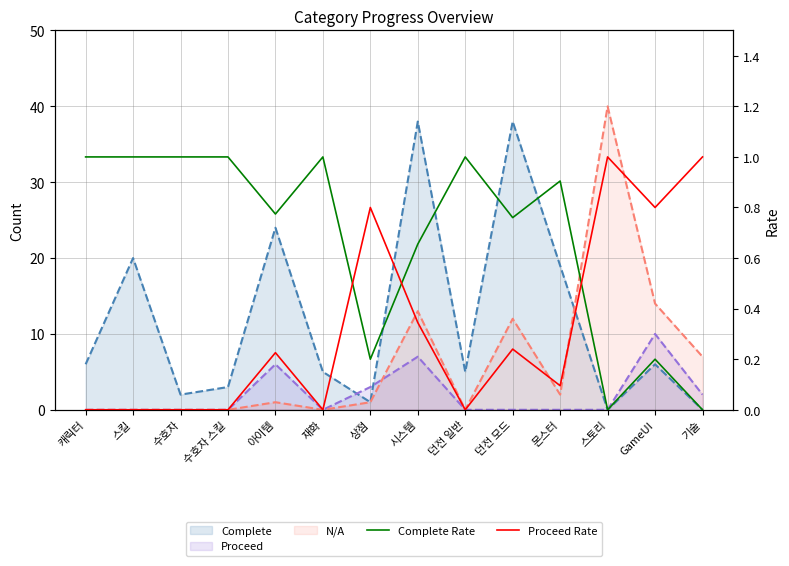

What is the difference between the Proceed Rate values at 기술 and 던전 일반?

1.0